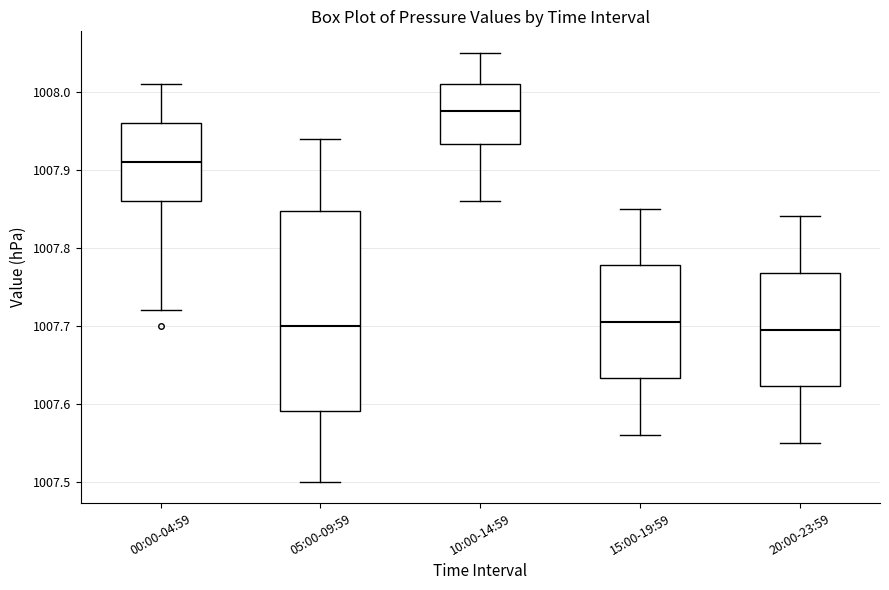

Which box is the tallest, from its lower edge to its upper edge?

05:00-09:59